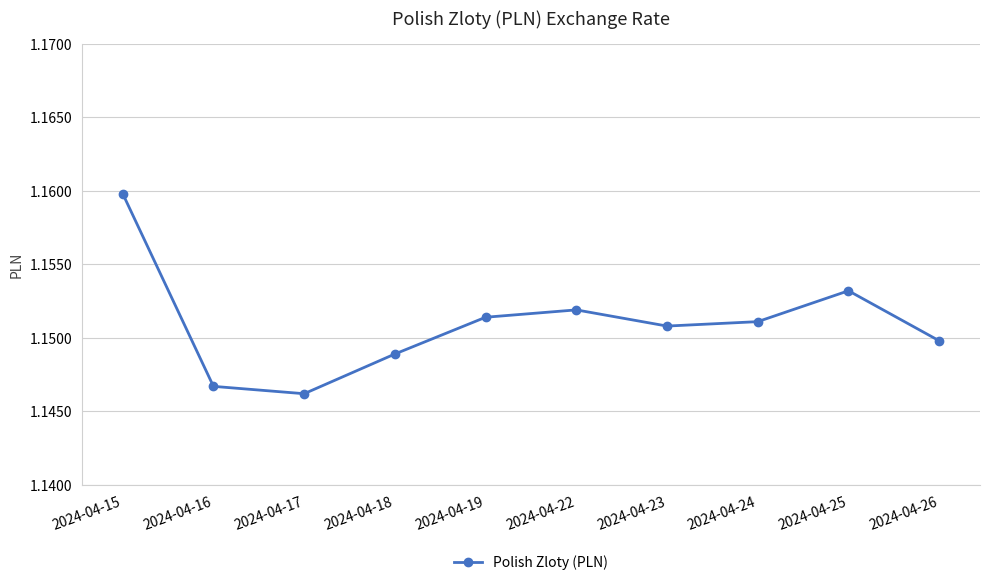

Is it true that the value at 2024-04-17 is 0.5?

False